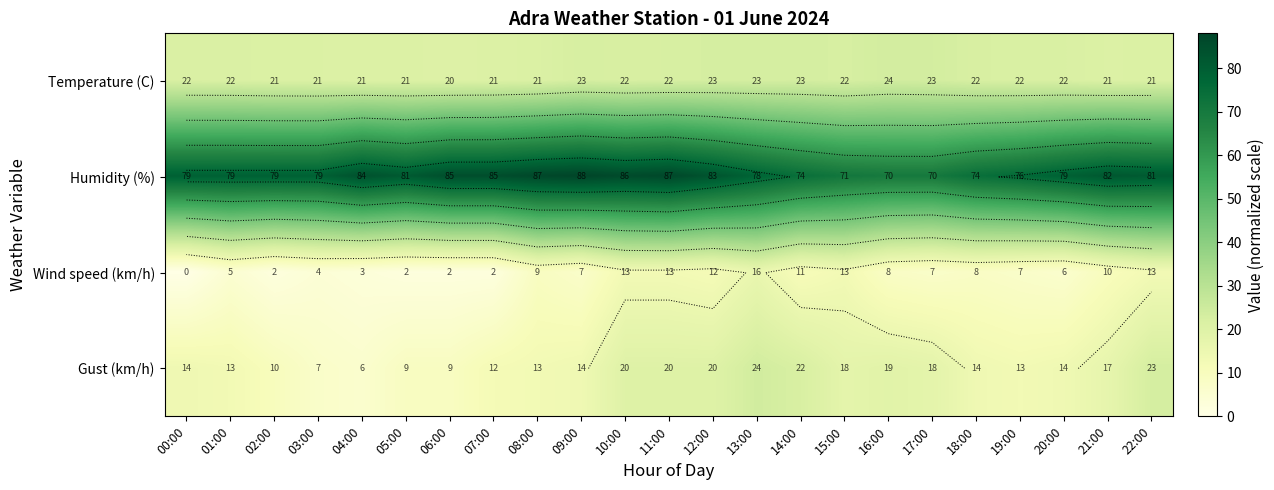

What is the difference between the maximum and minimum values in the Humidity (%) series?

18.0